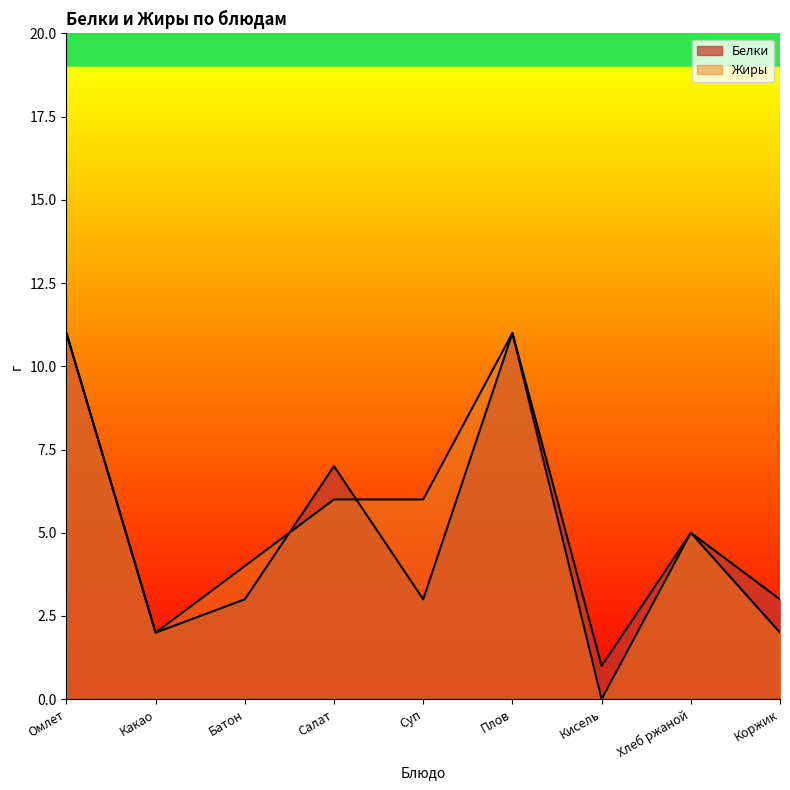

How many data points in Жиры are above 5?

4